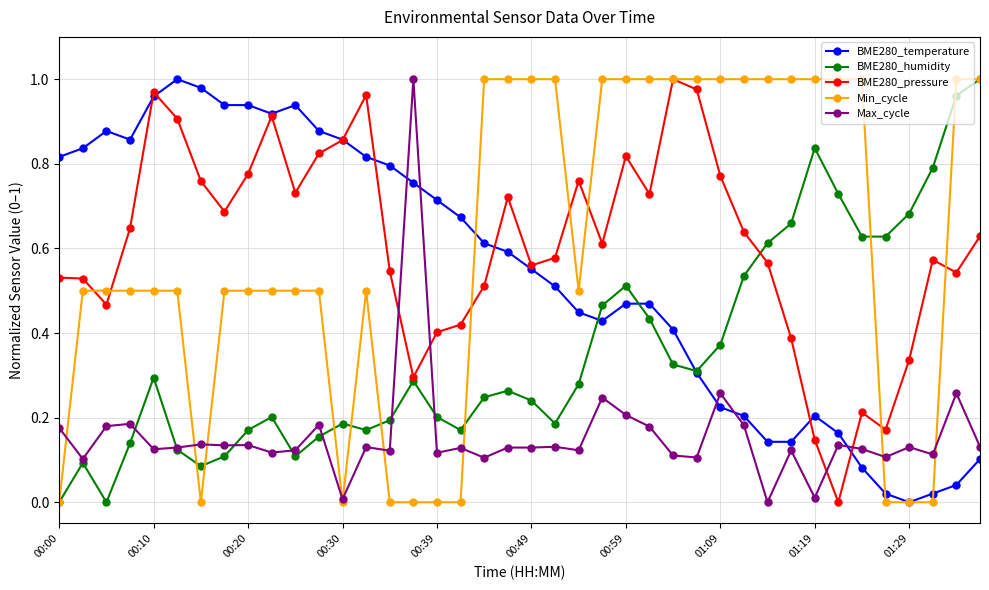

True or false: BME280_pressure has more than 1 interior local peaks.

True